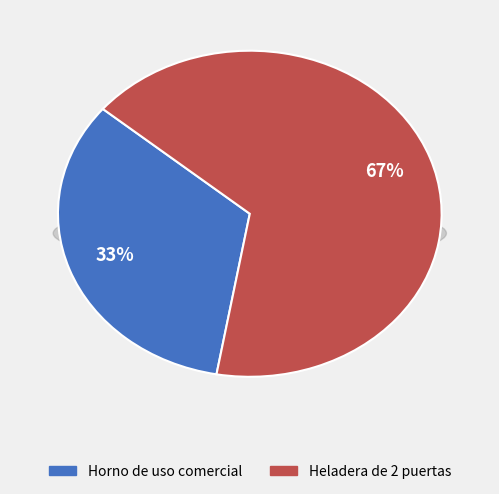

What is the total percentage of Heladera de 2 puertas and Horno de uso comercial?

100.0%